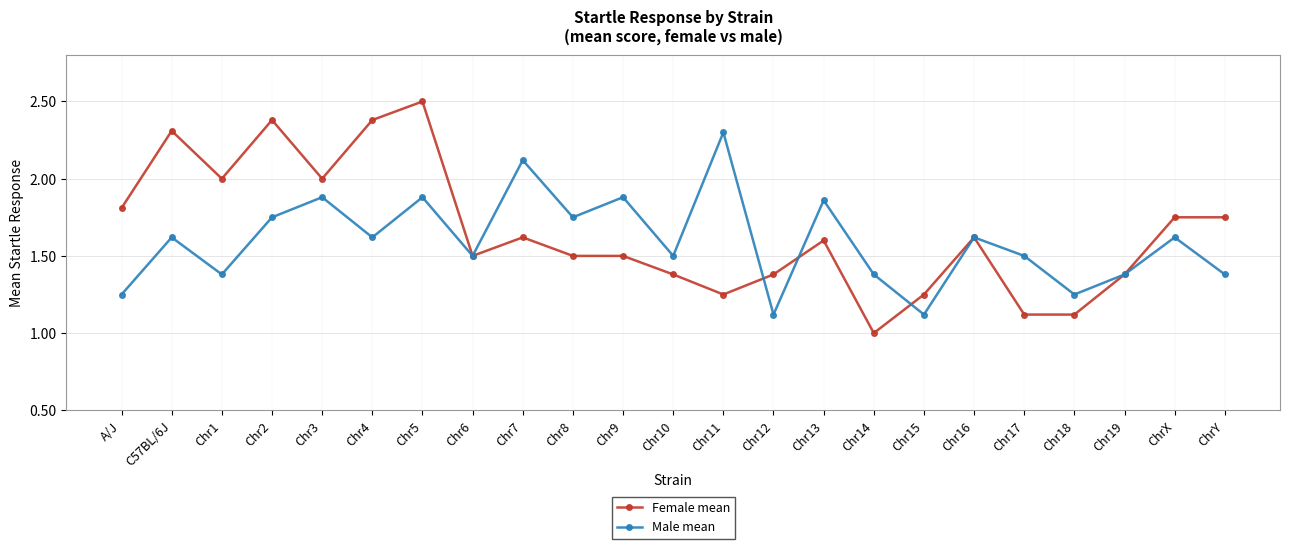

Where is the first local maximum for Female mean?

C57BL/6J